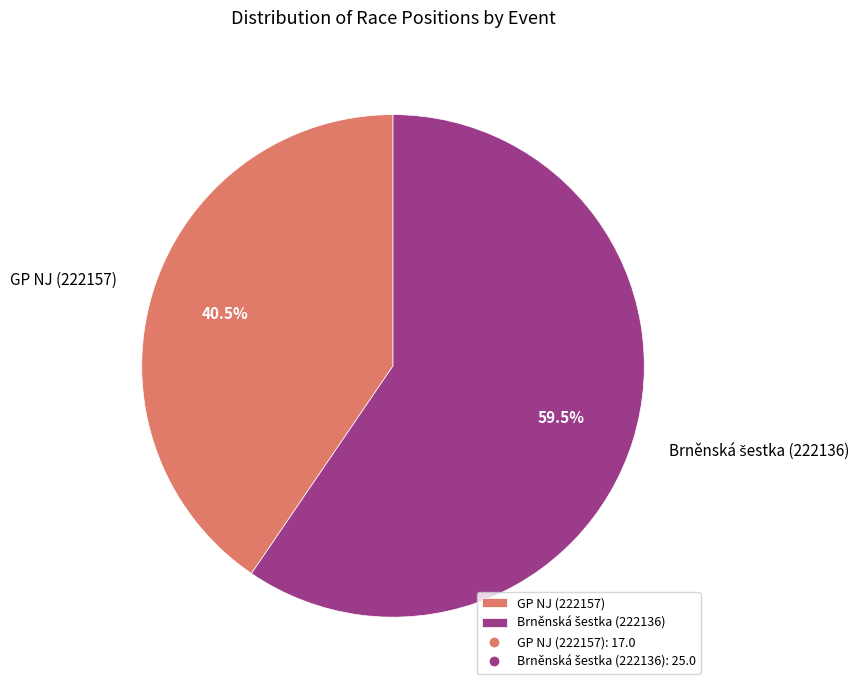

How much of the chart is everything except GP NJ (222157)?

59.5%